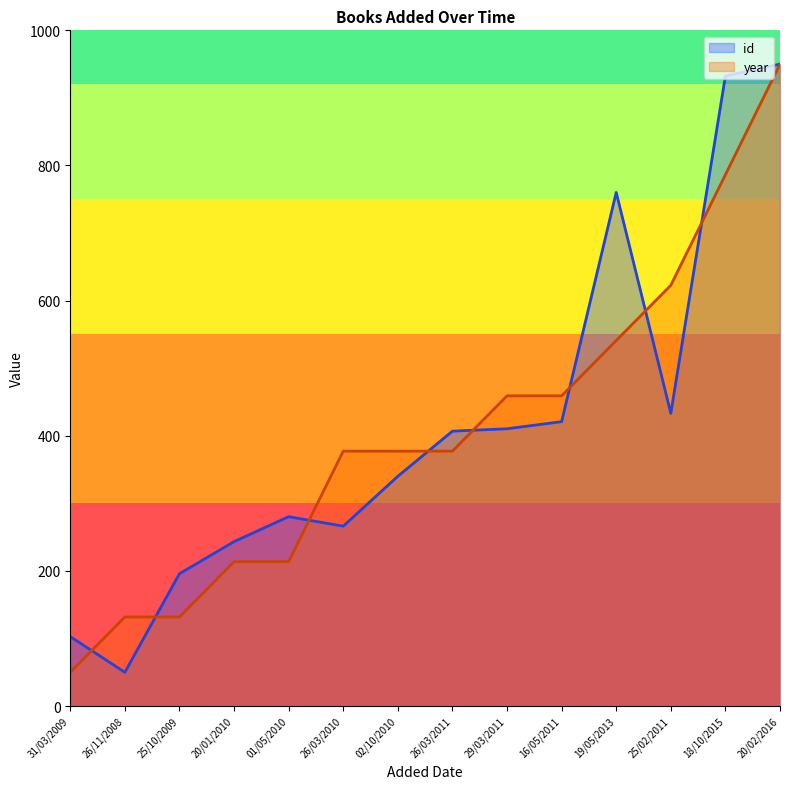

Between which two adjacent categories do id and year first intersect?

31/03/2009 and 26/11/2008